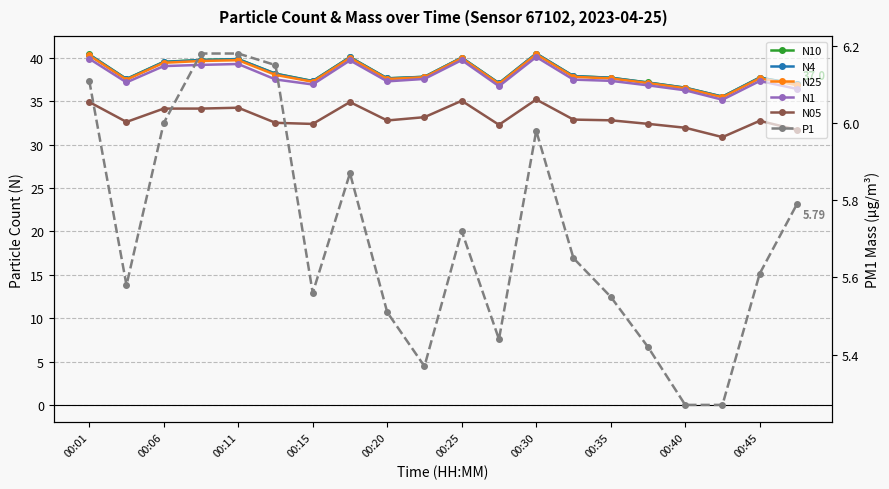

How many distinct data groups are displayed?

6